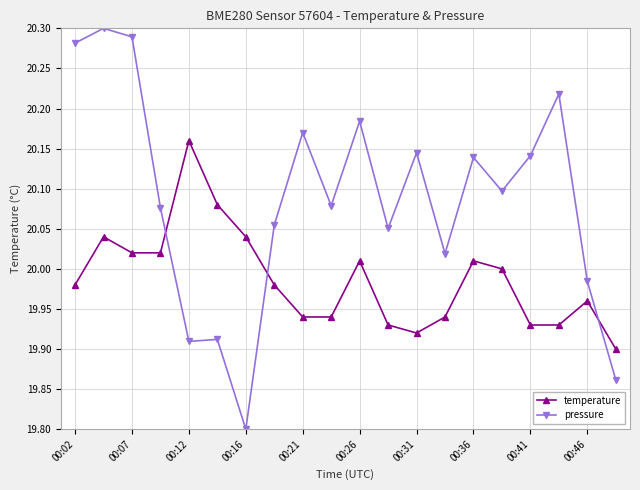

Which series has the largest total across all categories?

pressure